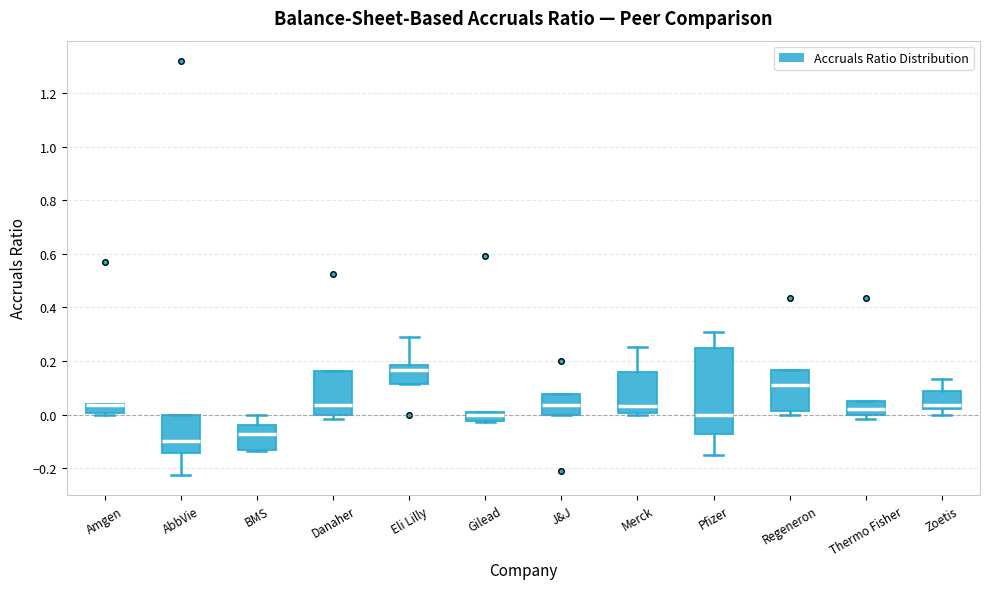

Reading left to right, read every box against the y-axis: the position of its median line, the range the box covers, and the ends of its whiskers. The values are not printed on the chart, so give them approximately, as read against the axis.

Amgen: median 0.04 (drawn on the box's upper edge), box 0.00 to 0.04, whiskers 0.00 (just below the box's lower edge) to 0.04
AbbVie: median -0.10, box -0.14 to 0.00, whiskers -0.22 to 0.00
BMS: median -0.08, box -0.14 to -0.04, whiskers -0.14 to 0.00
Danaher: median 0.04, box 0.00 to 0.16, whiskers -0.02 to 0.16
Eli Lilly: median 0.16, box 0.12 to 0.18, whiskers 0.12 to 0.28
Gilead: median 0.00, box -0.02 to 0.02, whiskers -0.02 to 0.02
J&J: median 0.04, box 0.00 to 0.08, whiskers 0.00 to 0.08
Merck: median 0.04, box 0.00 to 0.16, whiskers 0.00 to 0.26
Pfizer: median 0.00, box -0.08 to 0.24, whiskers -0.14 to 0.30
Regeneron: median 0.12, box 0.02 to 0.16, whiskers 0.00 to 0.16
Thermo Fisher: median 0.02, box 0.00 to 0.04, whiskers -0.02 to 0.04
Zoetis: median 0.04, box 0.02 to 0.08, whiskers 0.00 to 0.14